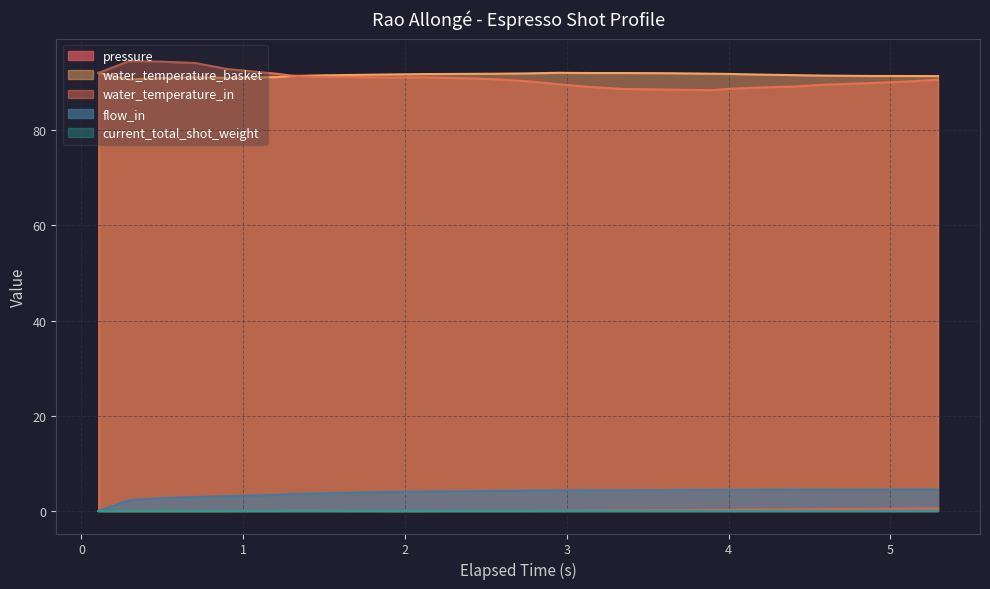

True or false: water_temperature_basket and pressure intersect in this chart.

False